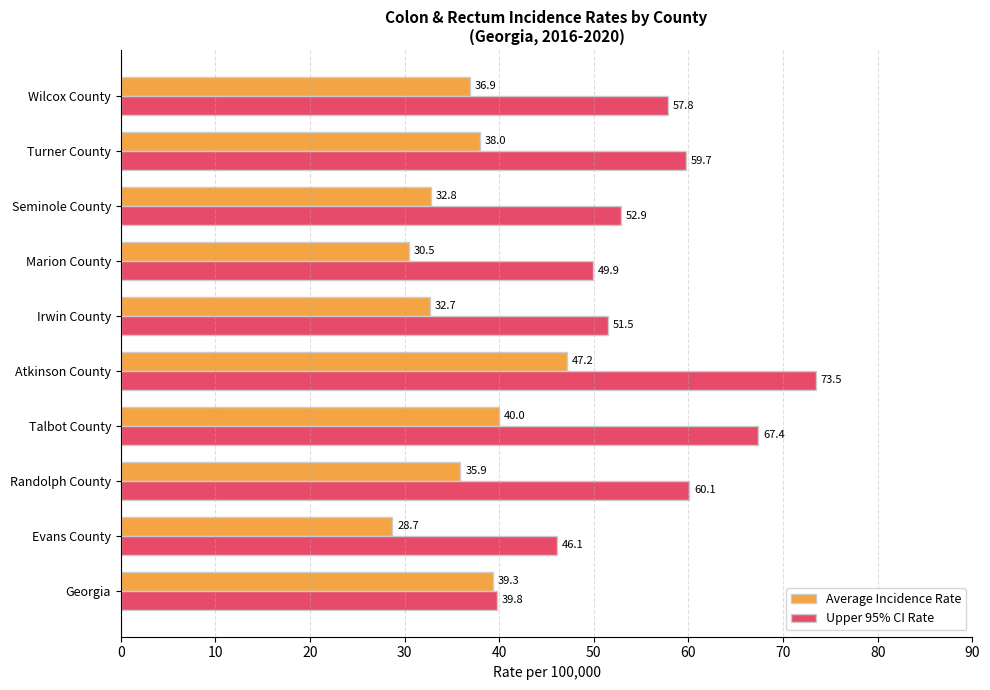

Is it true that Upper 95% CI Rate equals 83.8 at Marion County?

False